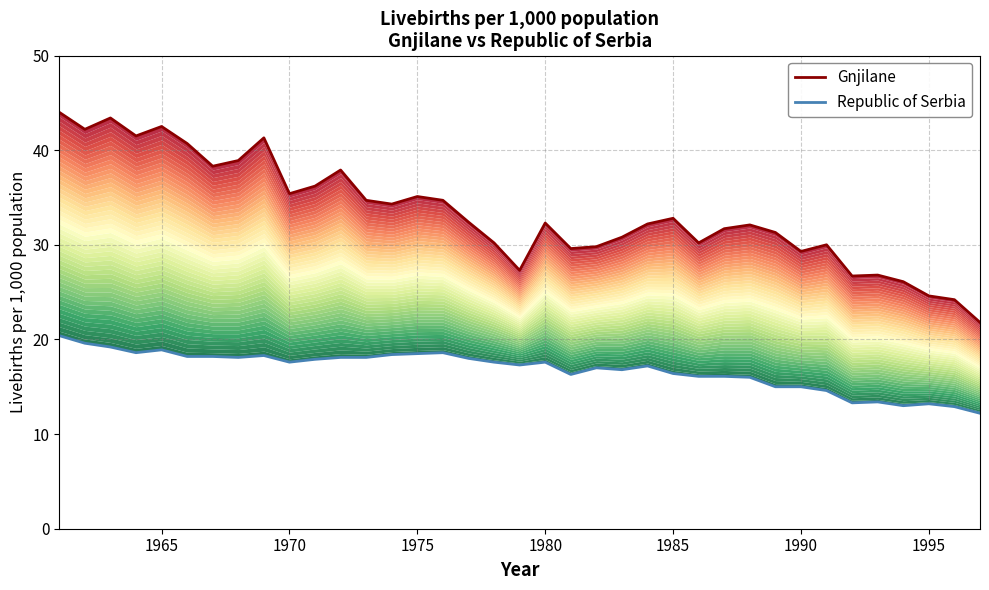

Which series has the largest total across all categories?

Gnjilane